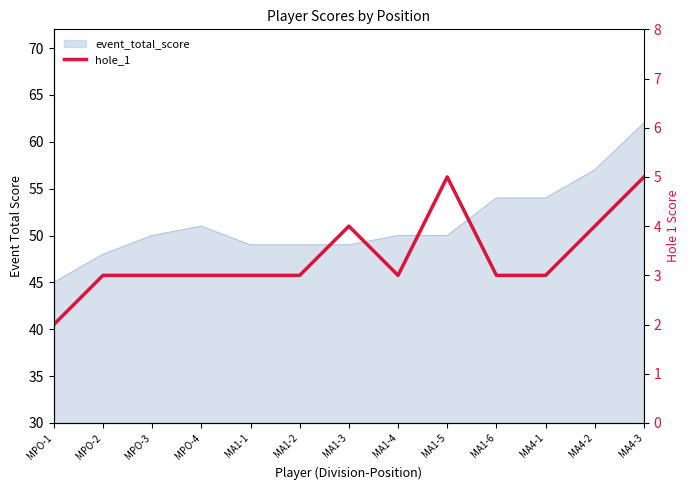

What is the smallest value displayed?

2